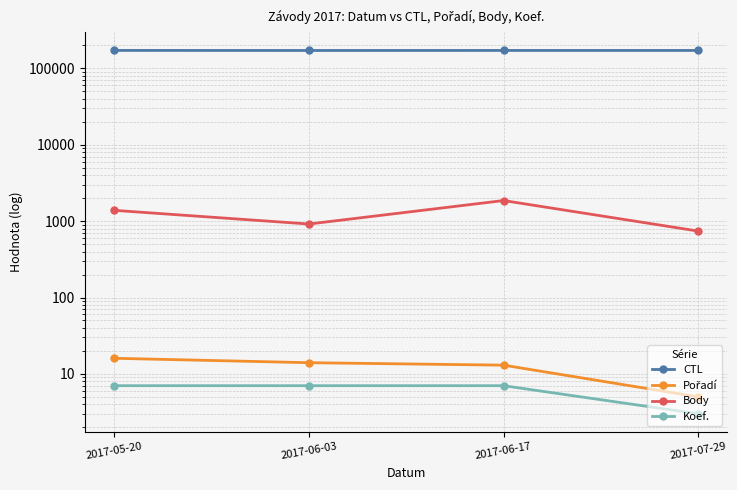

Where does the CTL series first go above 172007?

2017-05-20